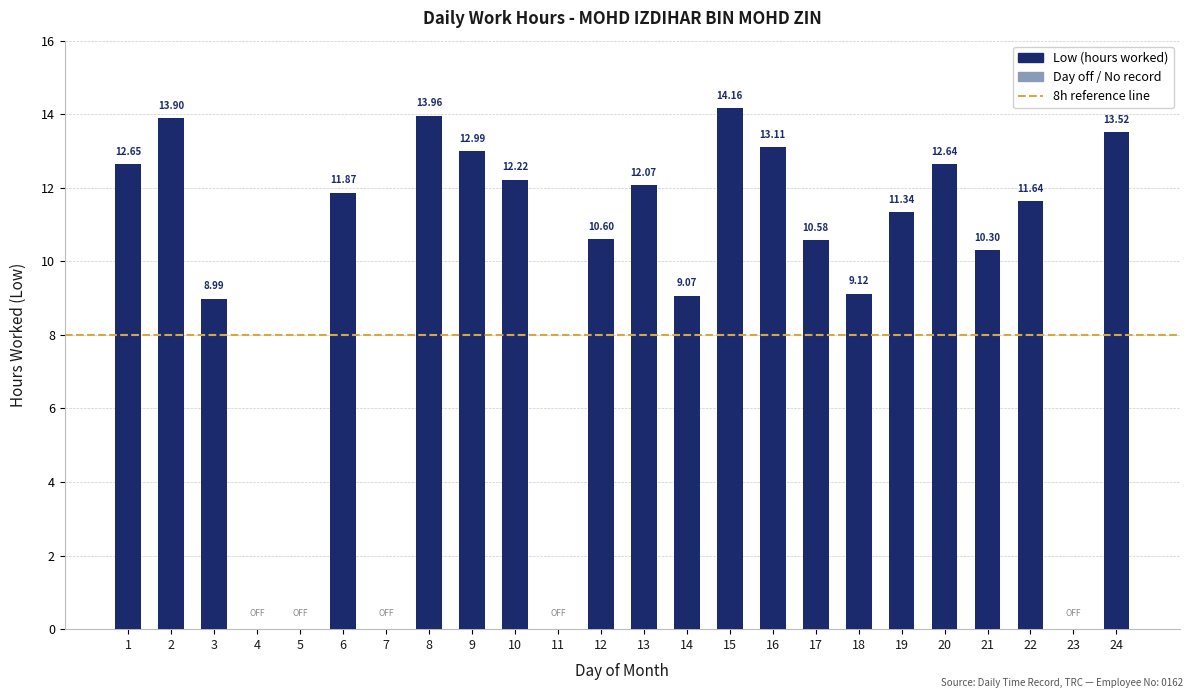

How many values exceed 11?

13